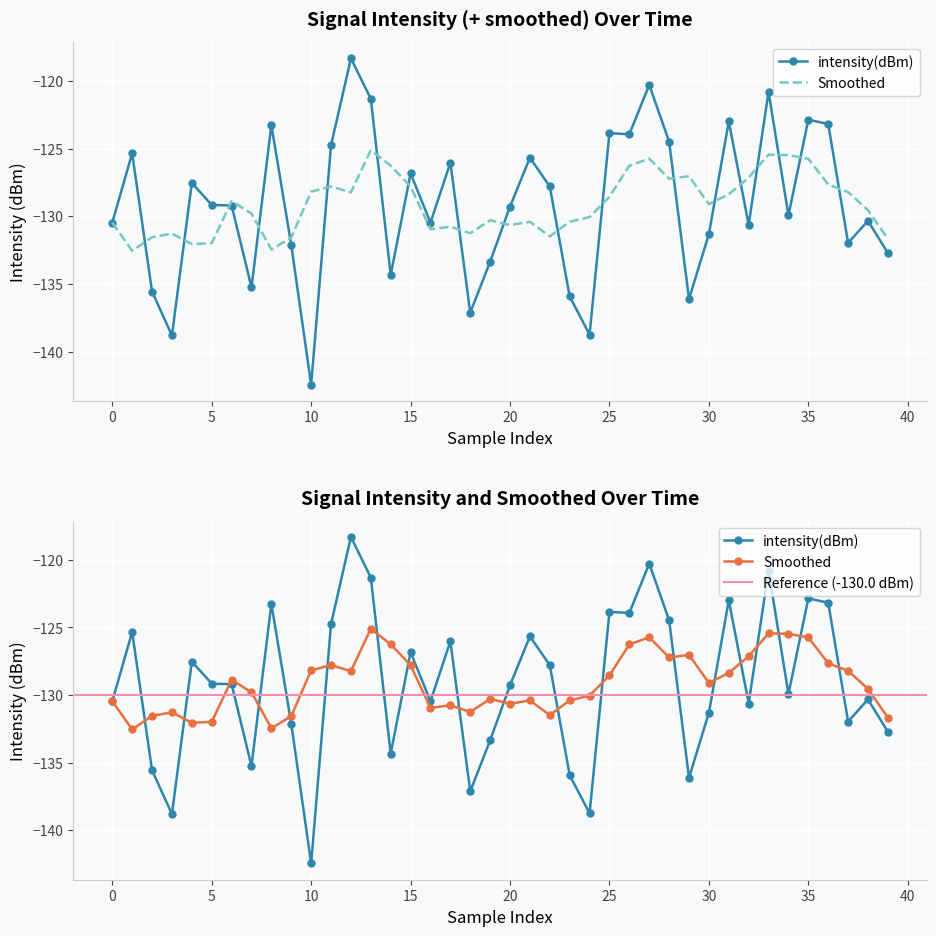

True or false: intensity(dBm) and mean_intensity cross at least once.

False